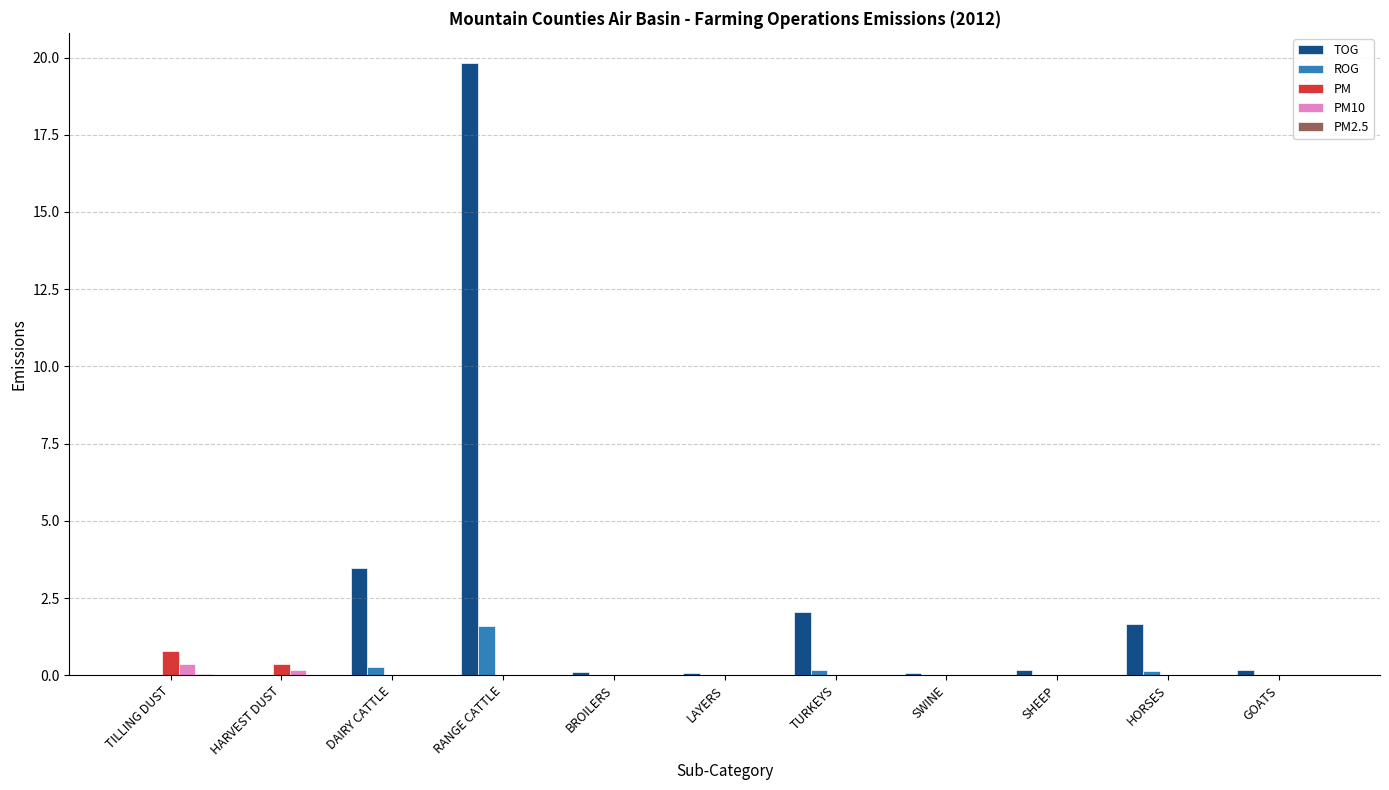

What is the sum of all ROG values?

2.2